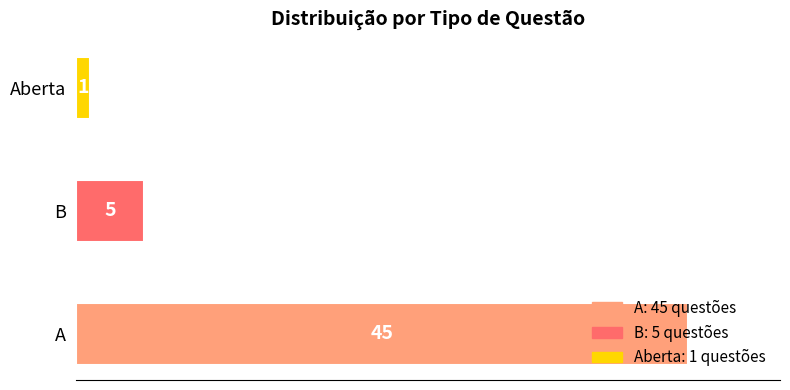

How many distinct data groups are displayed?

1